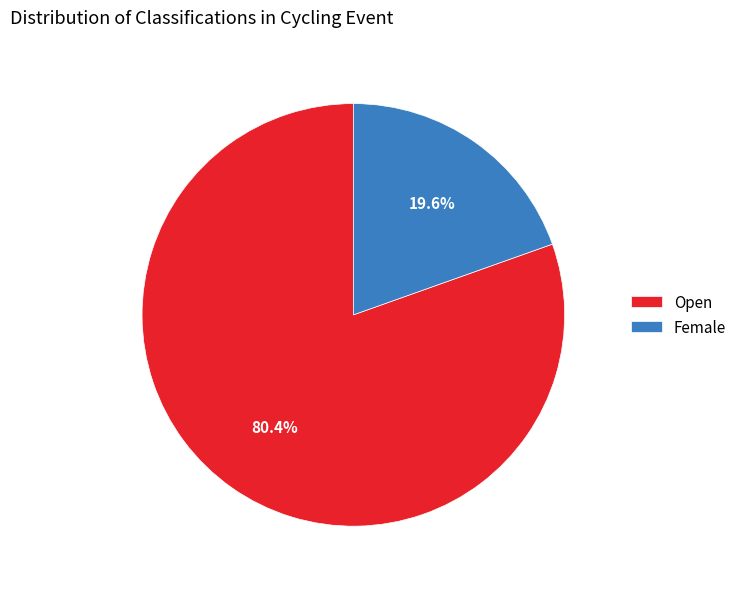

Which category has the smallest portion of the pie?

Female